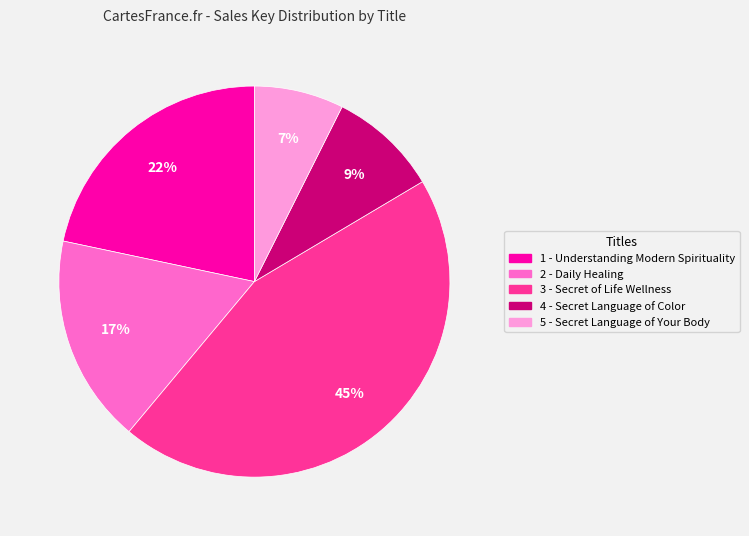

Is the sum of 4 - Secret Language of Color and 3 - Secret of Life Wellness greater than half?

Yes